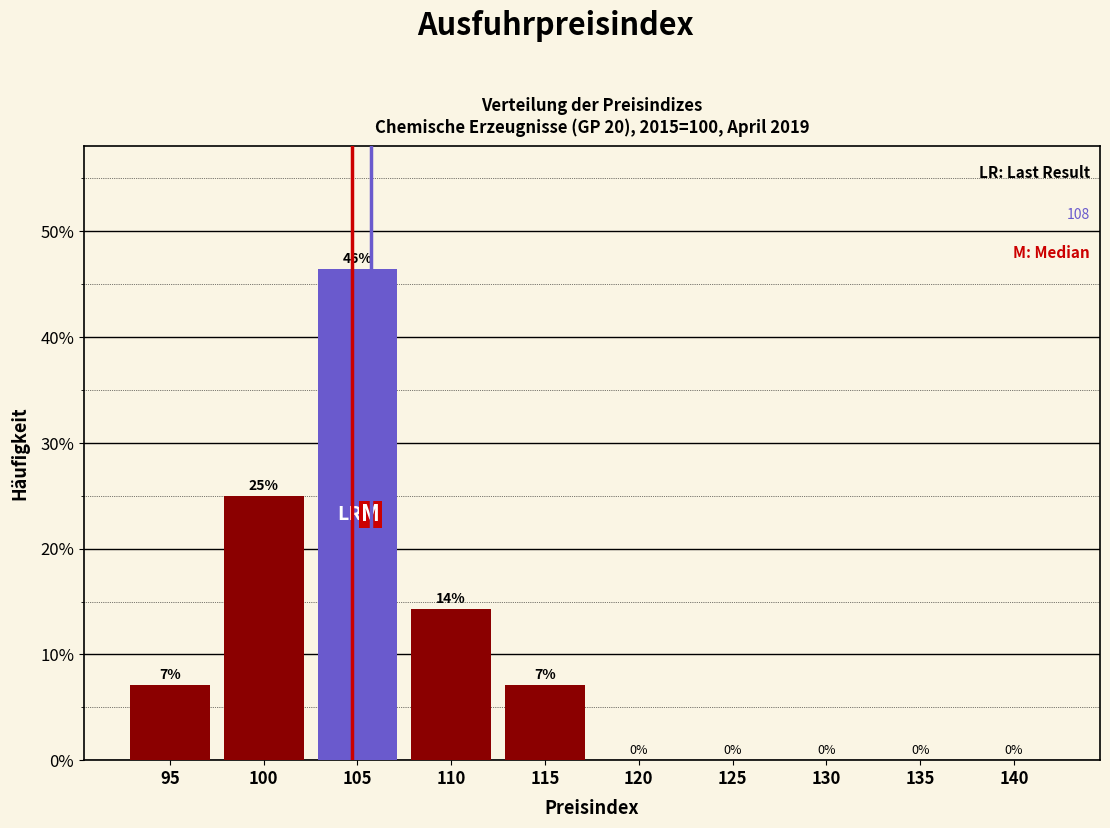

What is the change in value from 100 to 120?

-25.0